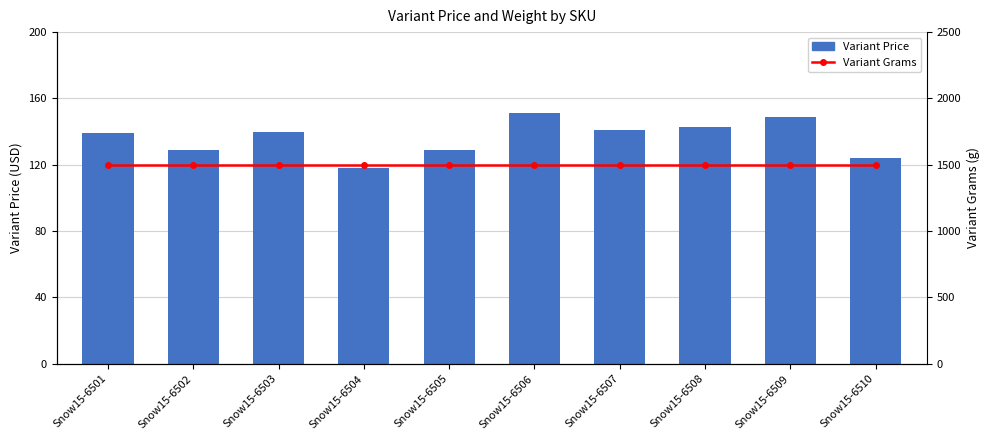

Reading right to left, extract all data points from this chart.

Variant Price: 124	149	143	141	151	129	118	140	129	139
Variant Grams: 1500	1500	1500	1500	1500	1500	1500	1500	1500	1500